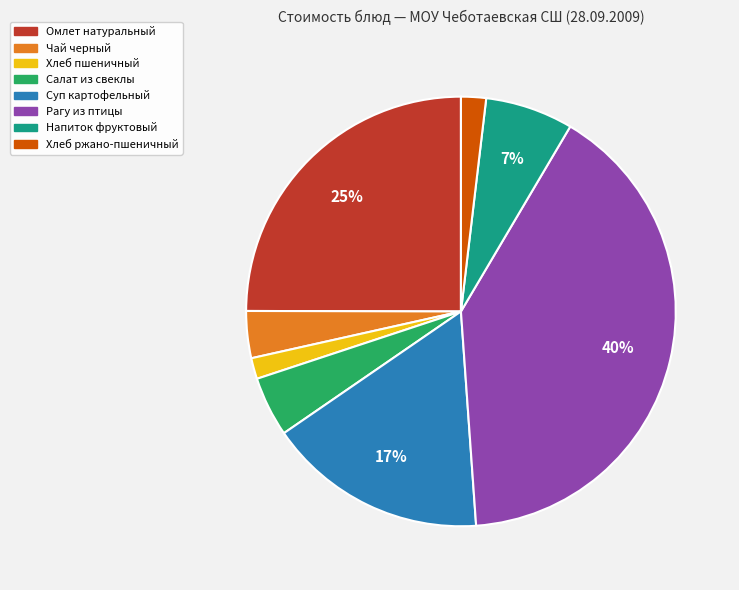

To the nearest percent, what portion does Чай черный represent?

4%